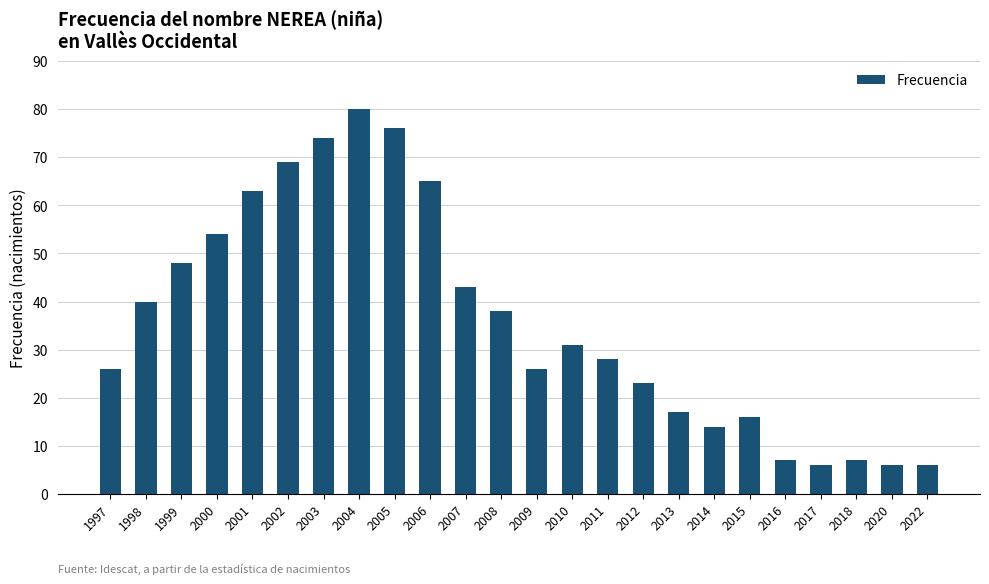

What is the maximum value shown in the chart?

80